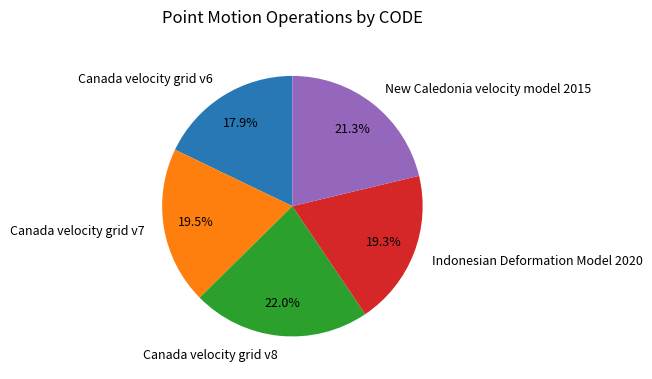

Does Canada velocity grid v7 account for over 50% of the chart?

No